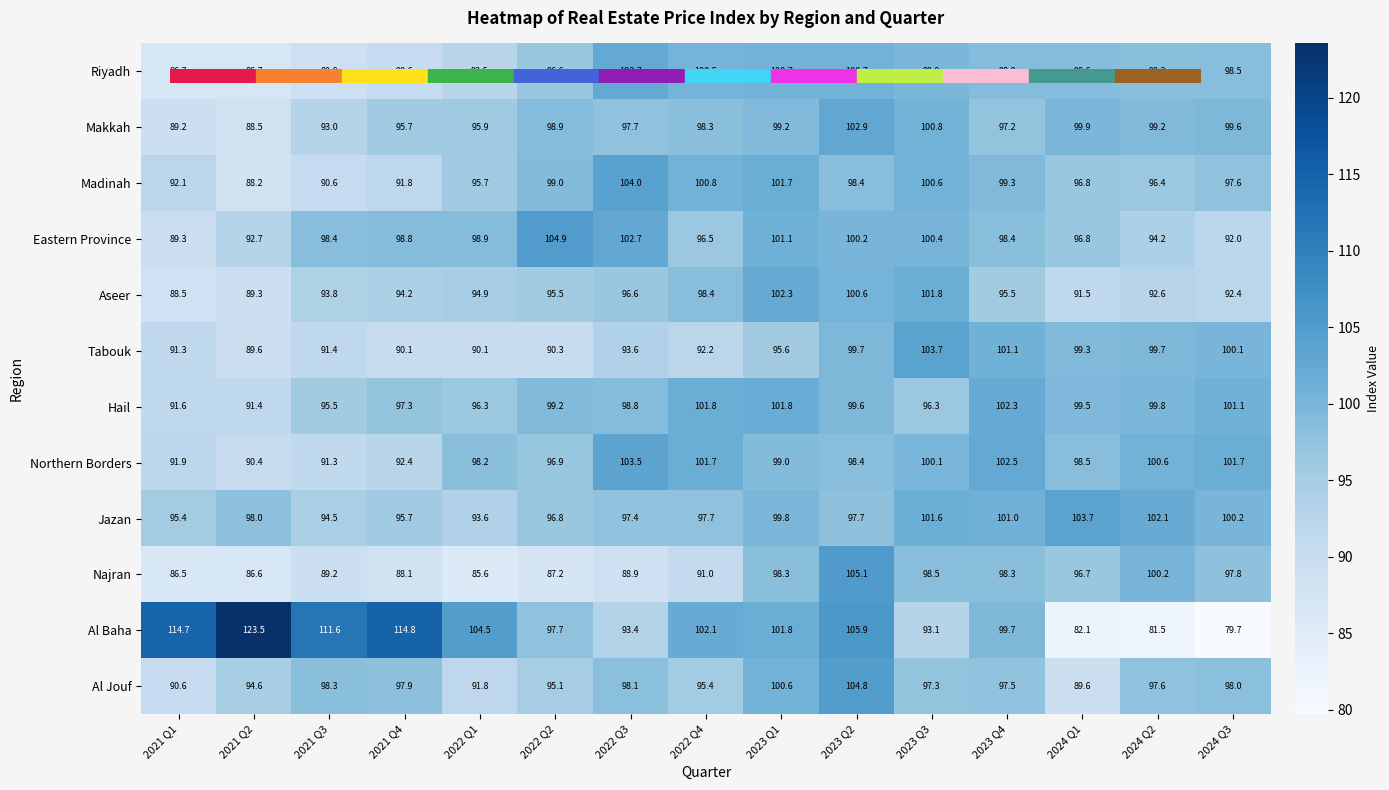

What is the total value across all series at 2022 Q1?

1138.0